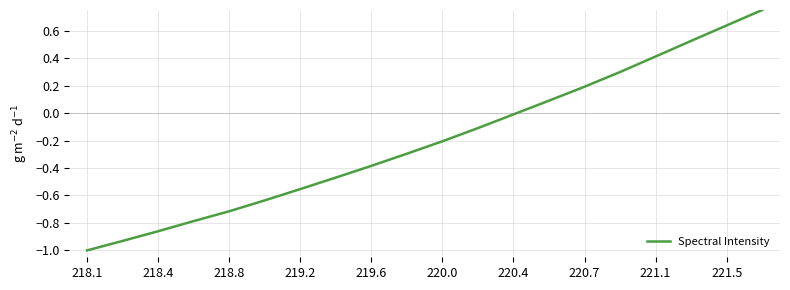

What is the smallest value displayed?

-1.0